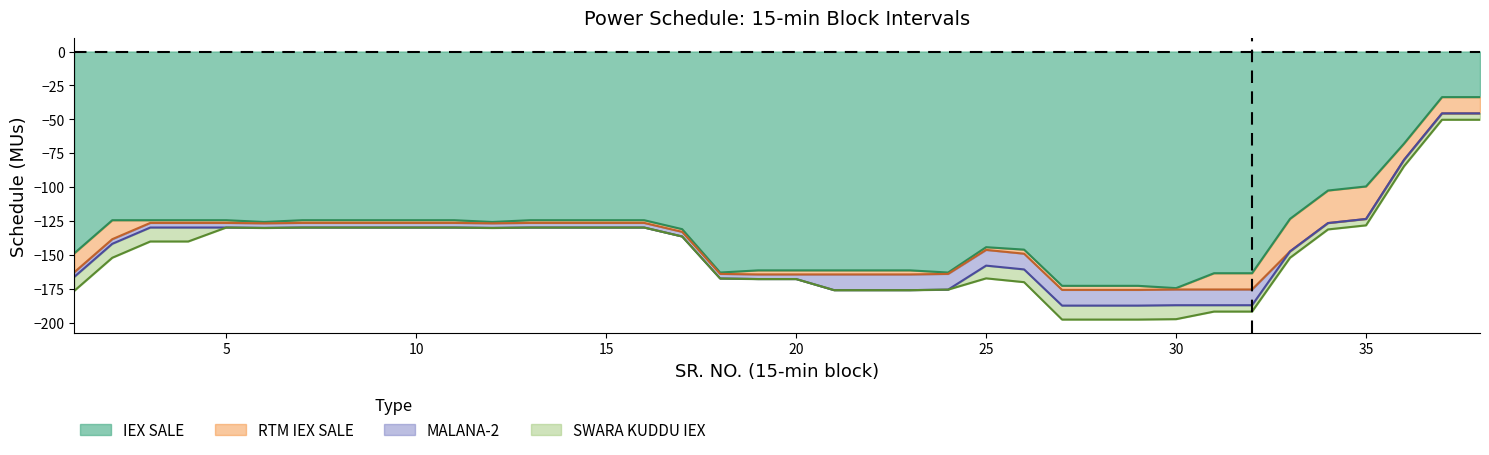

Between 22 and 14, which is larger?

14